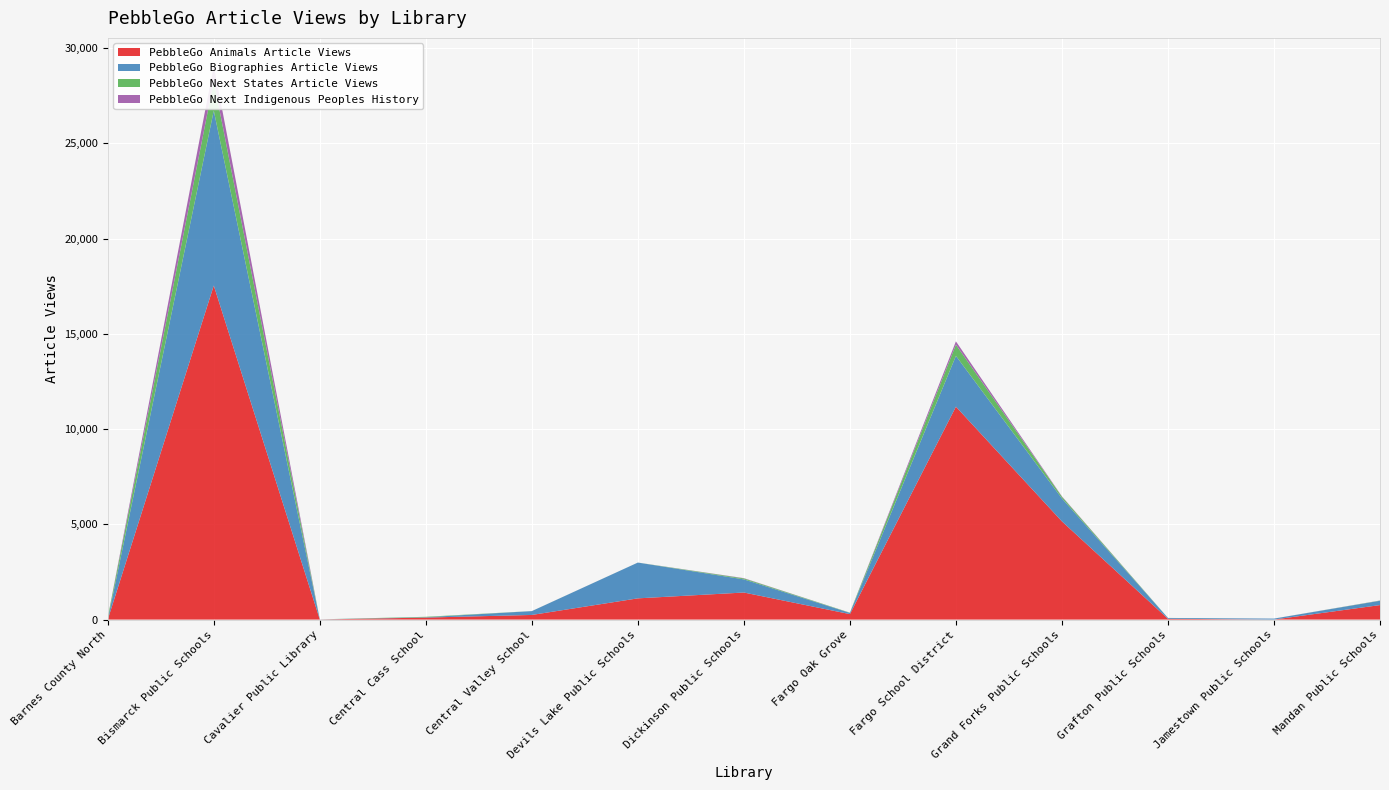

Reading left to right, extract all data points from this chart.

PebbleGo Animals Article Views: Barnes County North=1	Bismarck Public Schools=17533	Cavalier Public Library=4	Central Cass School=103	Central Valley School=242	Devils Lake Public Schools=1113	Dickinson Public Schools=1419	Fargo Oak Grove=286	Fargo School District=11175	Grand Forks Public Schools=5153	Grafton Public Schools=41	Jamestown Public Schools=0	Mandan Public Schools=760
PebbleGo Biographies Article Views: Barnes County North=0	Bismarck Public Schools=9182	Cavalier Public Library=6	Central Cass School=19	Central Valley School=201	Devils Lake Public Schools=1878	Dickinson Public Schools=690	Fargo Oak Grove=64	Fargo School District=2665	Grand Forks Public Schools=1206	Grafton Public Schools=42	Jamestown Public Schools=50	Mandan Public Schools=226
PebbleGo Next States Article Views: Barnes County North=106	Bismarck Public Schools=1559	Cavalier Public Library=1	Central Cass School=23	Central Valley School=2	Devils Lake Public Schools=1	Dickinson Public Schools=50	Fargo Oak Grove=12	Fargo School District=588	Grand Forks Public Schools=89	Grafton Public Schools=2	Jamestown Public Schools=0	Mandan Public Schools=10
PebbleGo Next Indigenous Peoples History: Barnes County North=1	Bismarck Public Schools=805	Cavalier Public Library=0	Central Cass School=0	Central Valley School=1	Devils Lake Public Schools=0	Dickinson Public Schools=15	Fargo Oak Grove=1	Fargo School District=175	Grand Forks Public Schools=20	Grafton Public Schools=0	Jamestown Public Schools=1	Mandan Public Schools=5